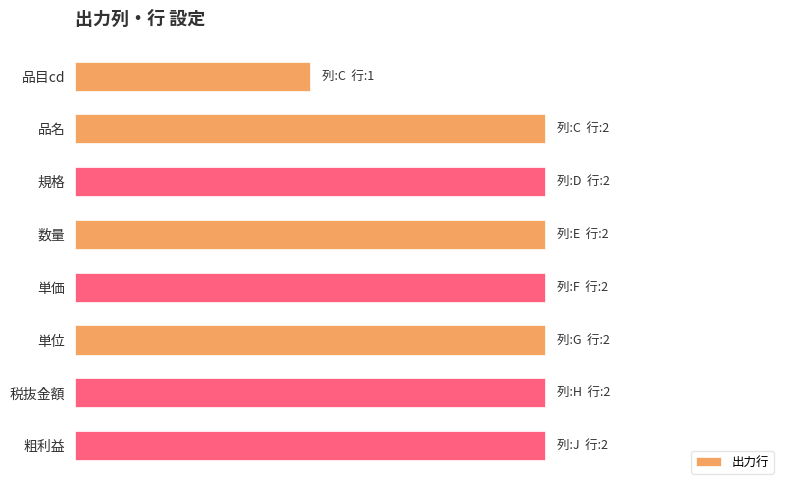

Are the bars horizontal?

Yes